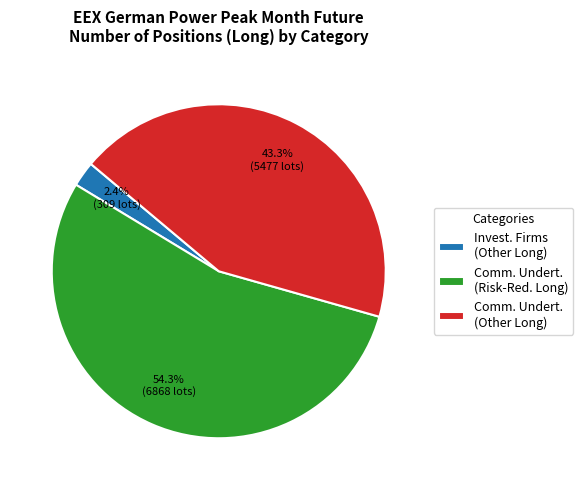

Rank the categories by value from highest to lowest.

Comm. Undert. (Risk-Red. Long), Comm. Undert. (Other Long), Invest. Firms (Other Long)